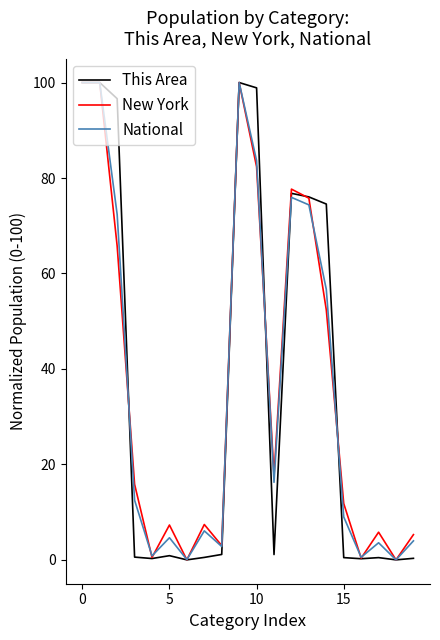

How many lines are shown in the chart?

3